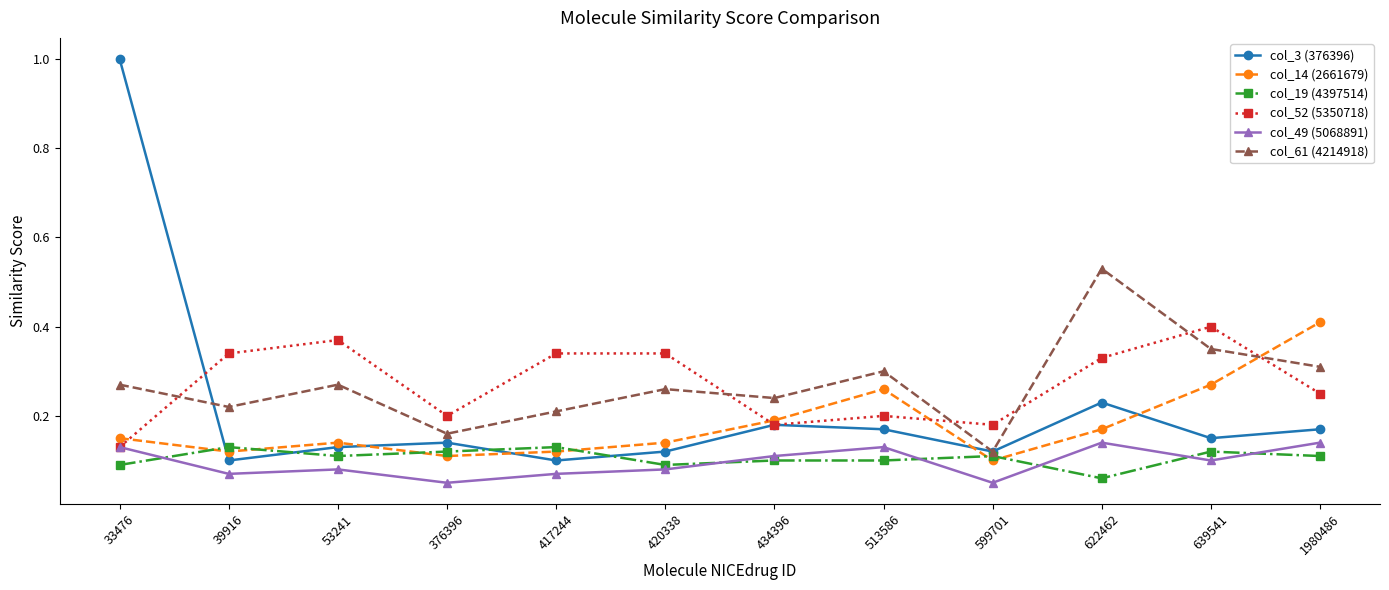

True or false: col_52 (5350718) has more than 0 interior local peaks.

True